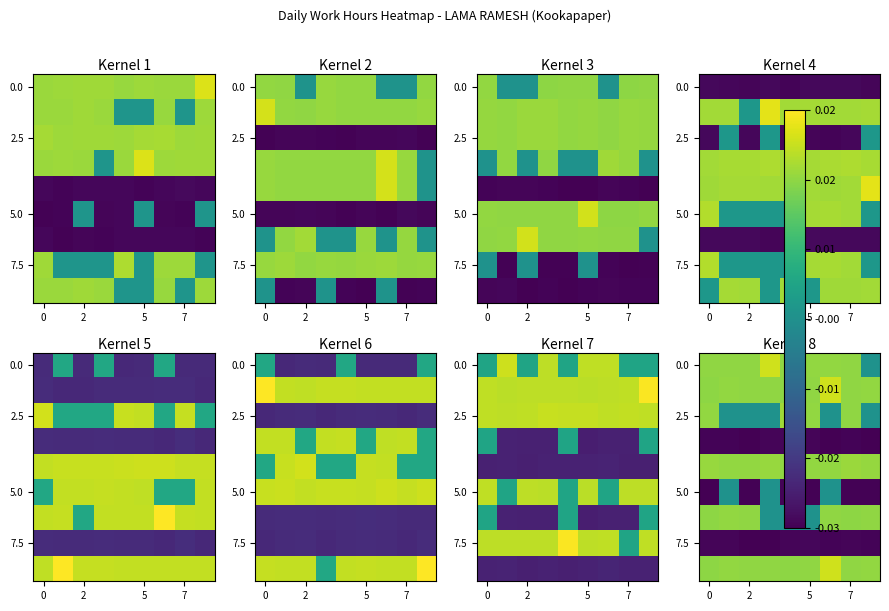

True or false: 5.0 has a value of -0.0 at 5.

False